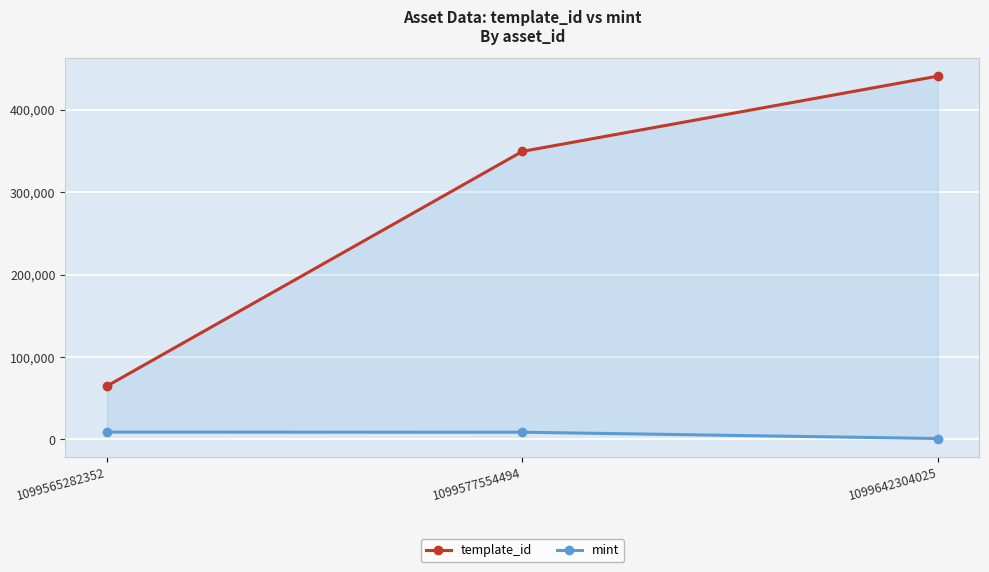

Where does the template_id series first go above 349523?

1099642304025